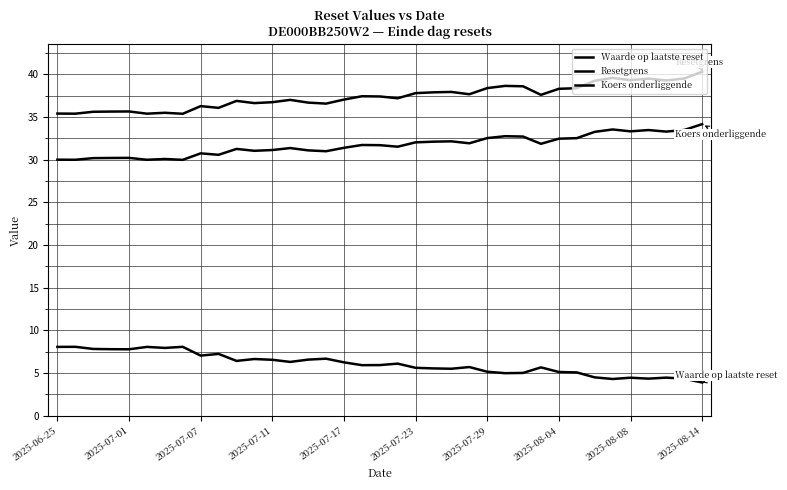

Does the chart display data point markers on the line(s)?

No